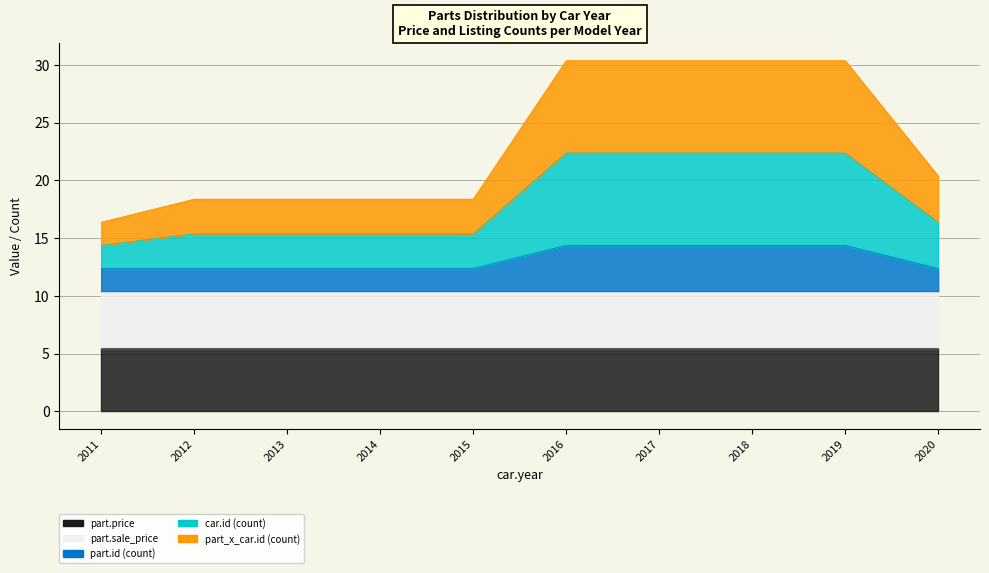

True or false: car.id (count) and part.id (count) cross at least once.

False